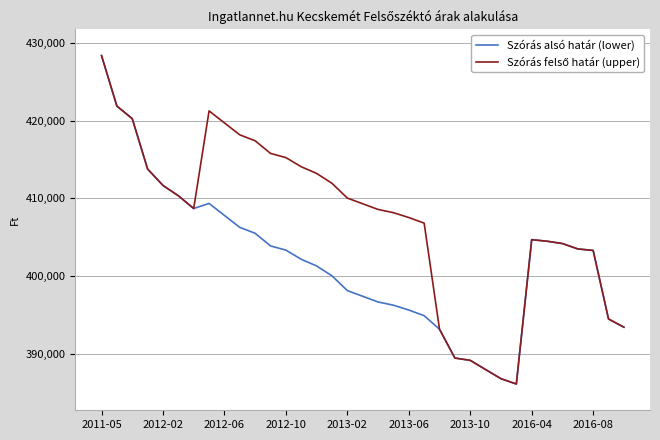

What is the smallest value displayed?

386104